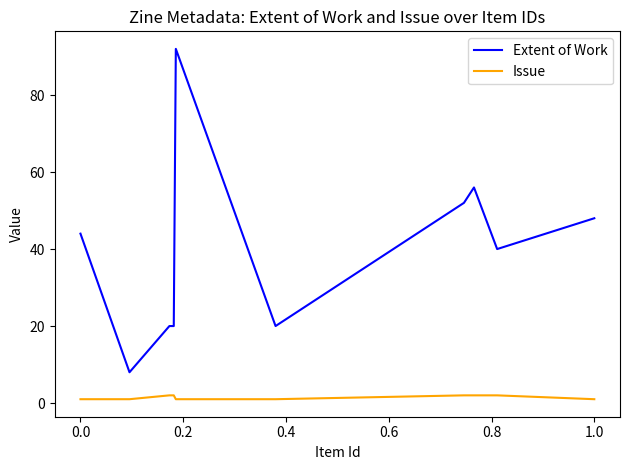

How many lines are shown in the chart?

2